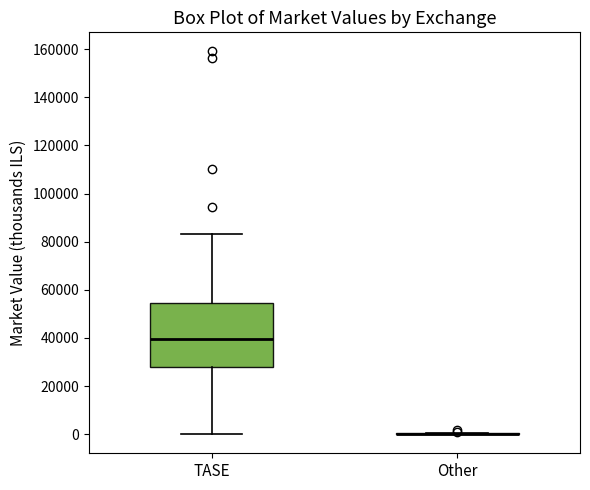

Which box is the tallest, from its lower edge to its upper edge?

TASE